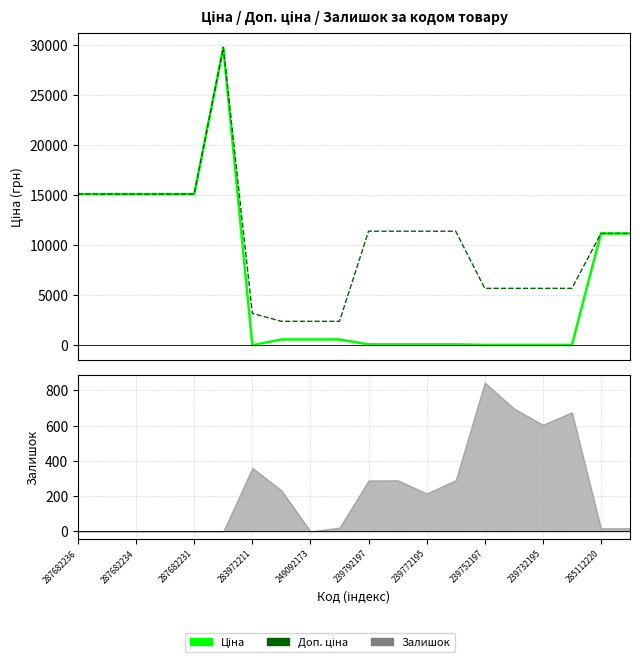

At how many categories does at least one series exceed 9517?

12